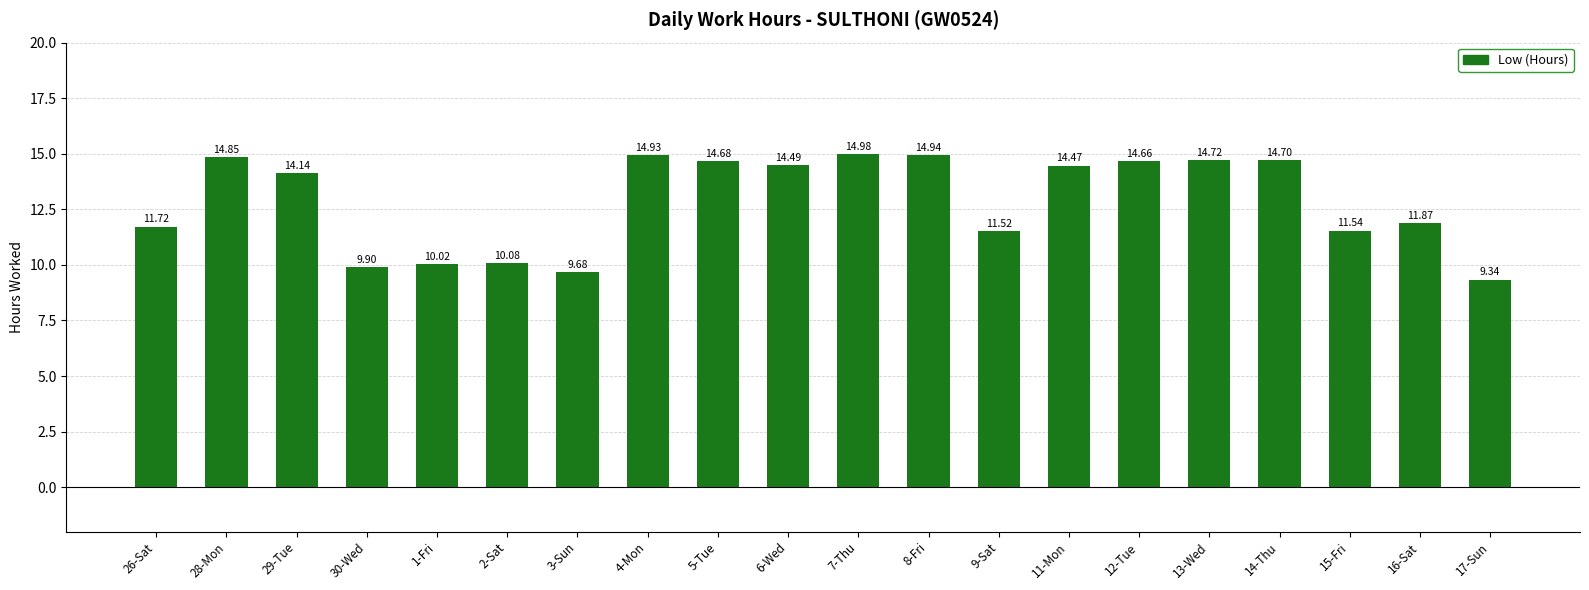

What is the change in value from 30-Wed to 1-Fri?

+0.1